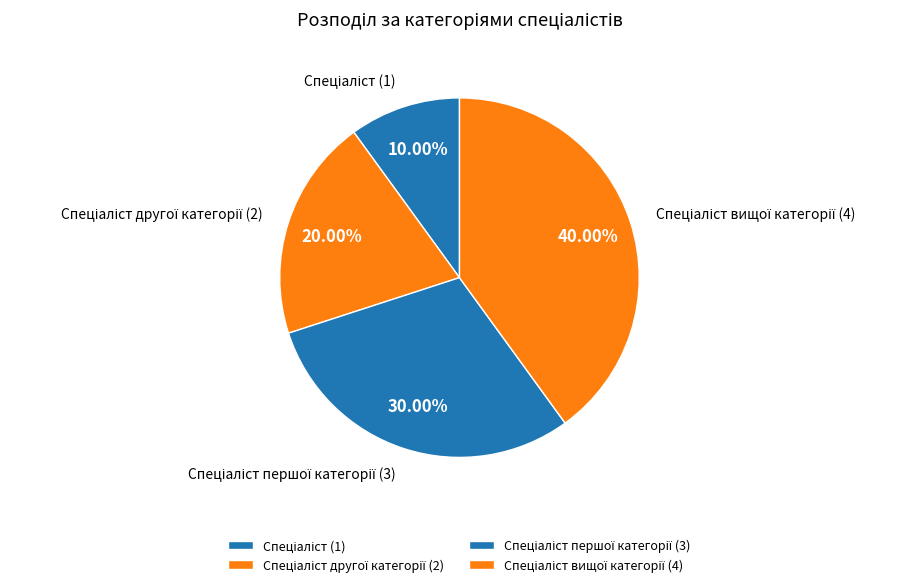

Is there any slice that represents more than half of the pie?

No